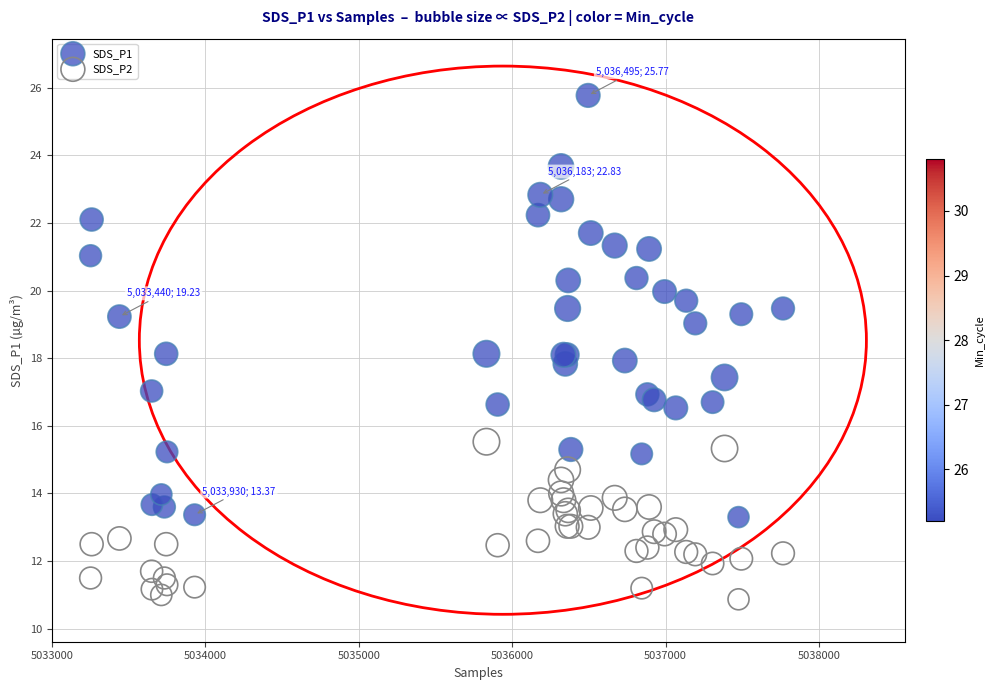

Which series contains the highest Y value?

SDS_P1